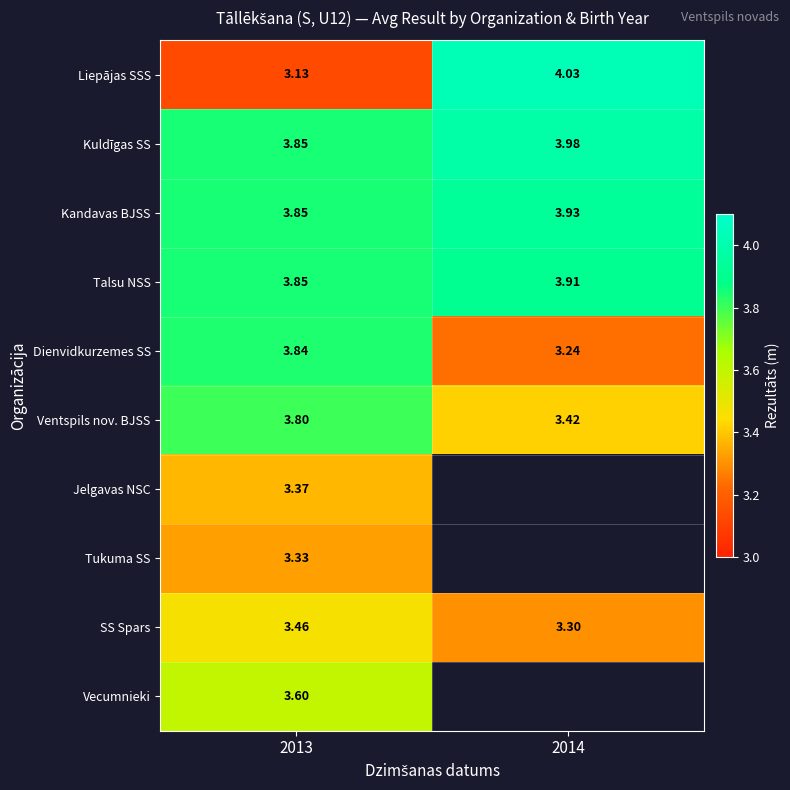

How many Kandavas BJSS values are between 3 and 4?

2